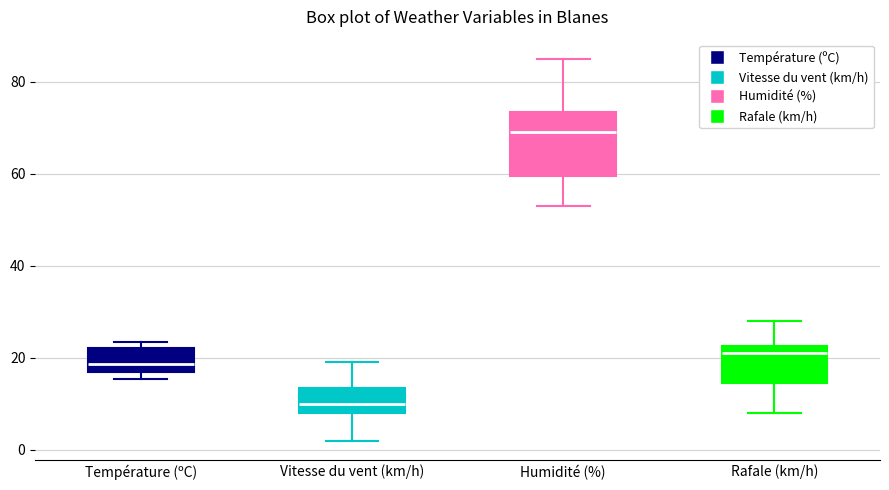

Reading left to right, read every box against the y-axis: the position of its median line, the range the box covers, and the ends of its whiskers. The values are not printed on the chart, so give them approximately, as read against the axis.

Température (ºC): median 18, box 16 to 22, whiskers 16 (just below the box's lower edge) to 24
Vitesse du vent (km/h): median 10, box 8 to 14, whiskers 2 to 20
Humidité (%): median 70, box 60 to 74, whiskers 54 to 86
Rafale (km/h): median 22 (just below the box's upper edge), box 14 to 22, whiskers 8 to 28